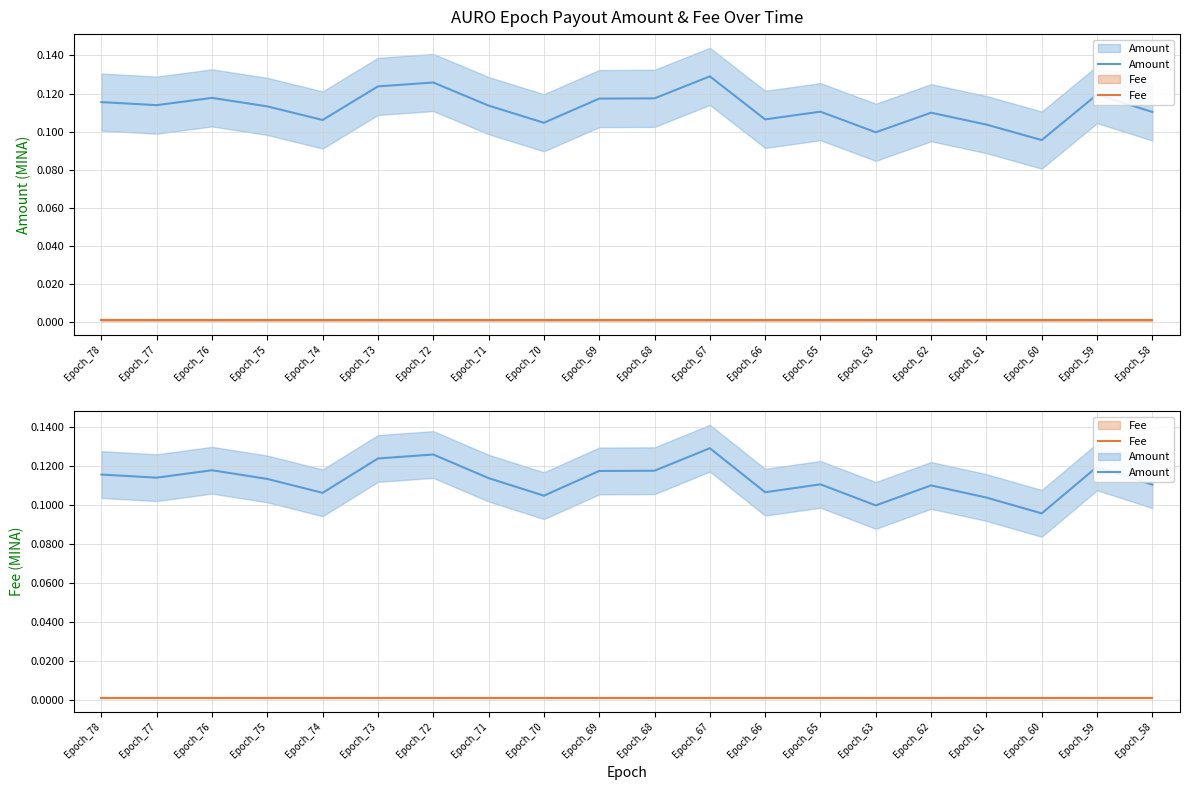

True or false: Amount and Fee intersect in this chart.

False